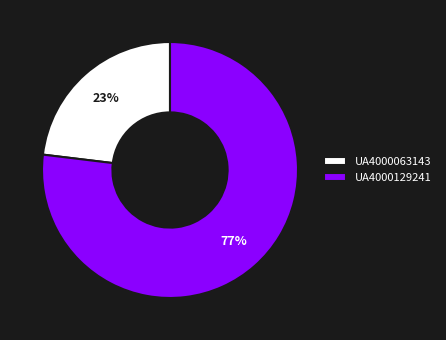

Between UA4000129241 and UA4000063143, which is larger?

UA4000129241